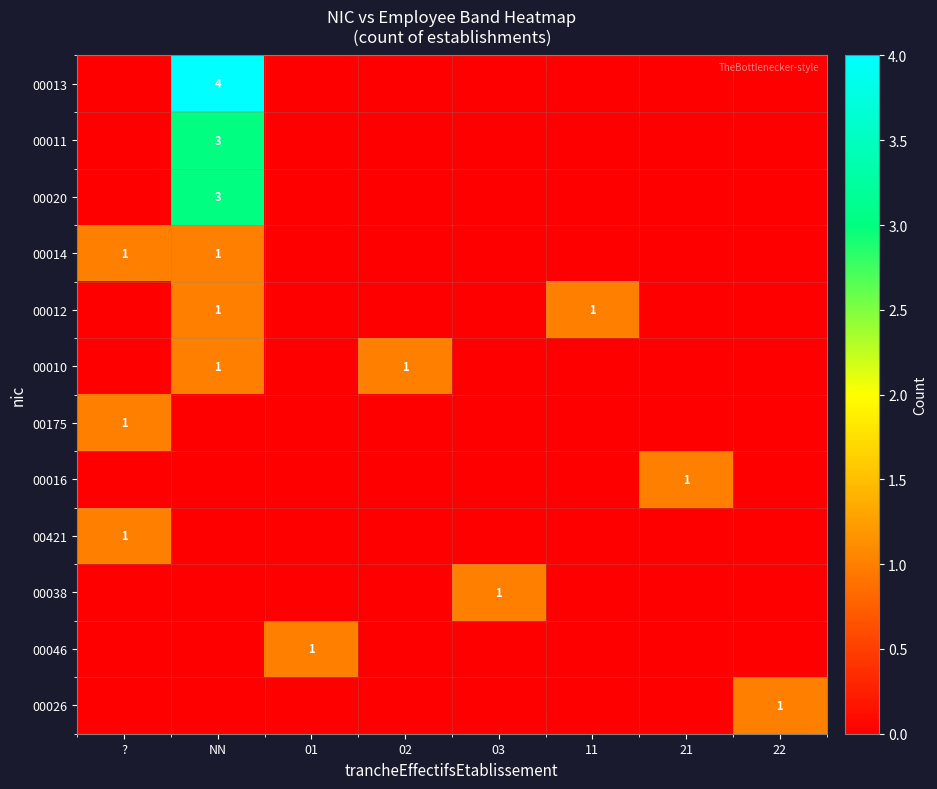

The 00020 series shows 2 at NN. True or false?

False